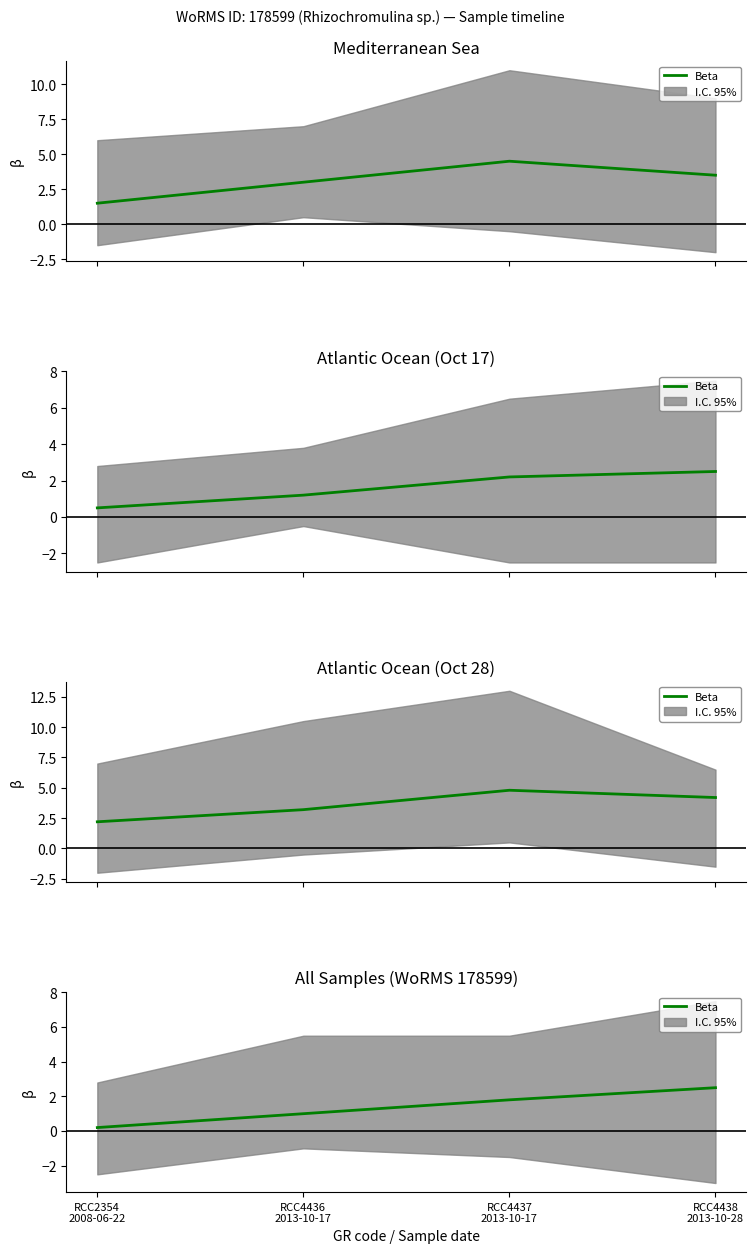

What is the label of the 4th point from the left?

RCC4438
2013-10-28